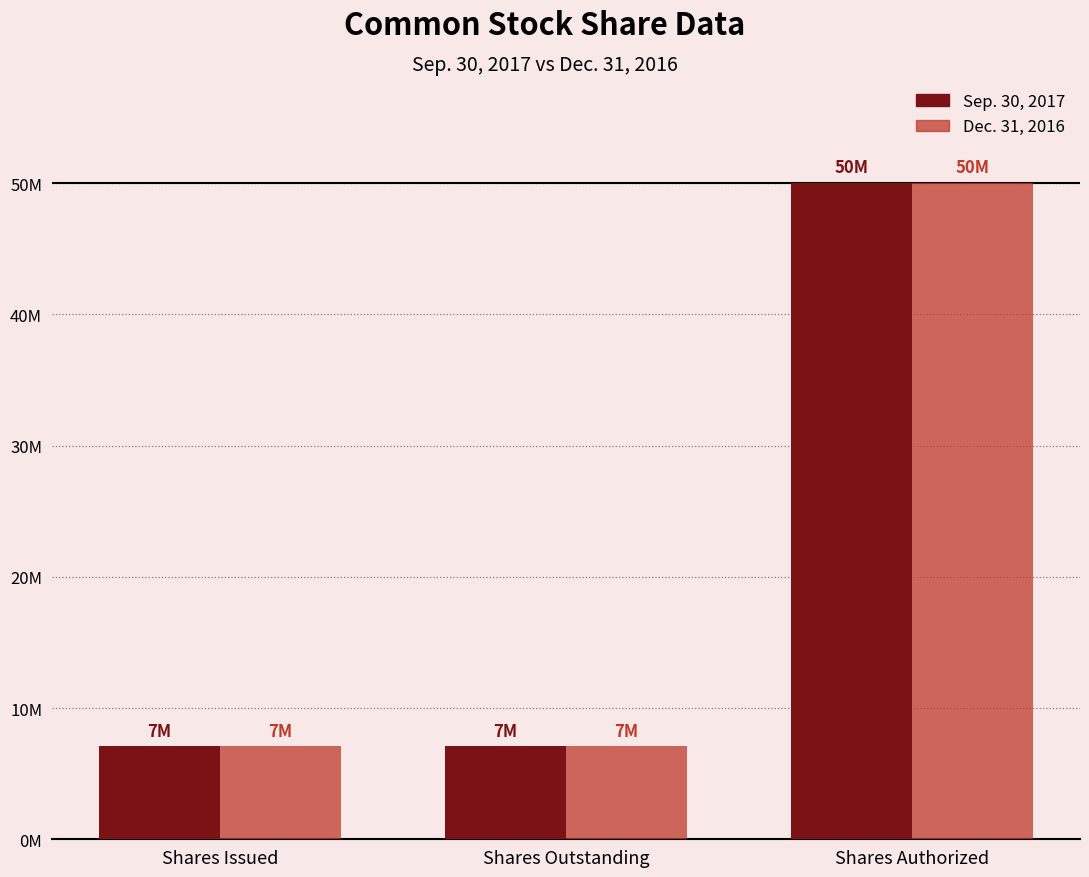

What are all the series names shown in the legend?

Sep. 30, 2017, Dec. 31, 2016